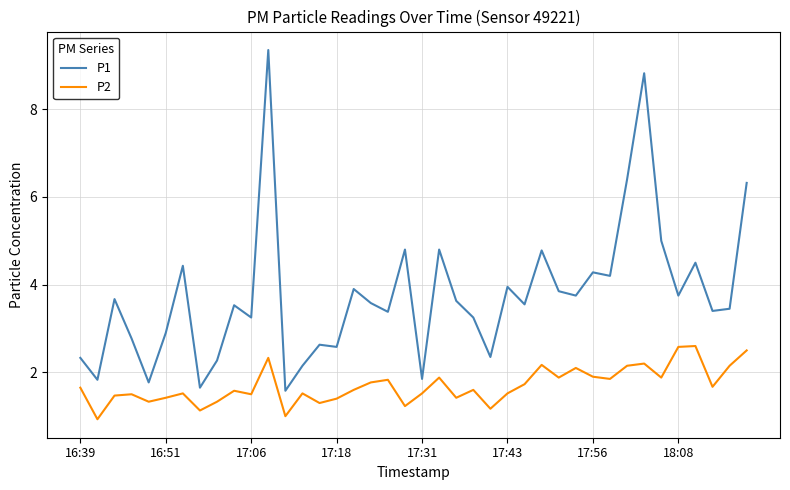

Which series has the largest range (max minus min)?

P1